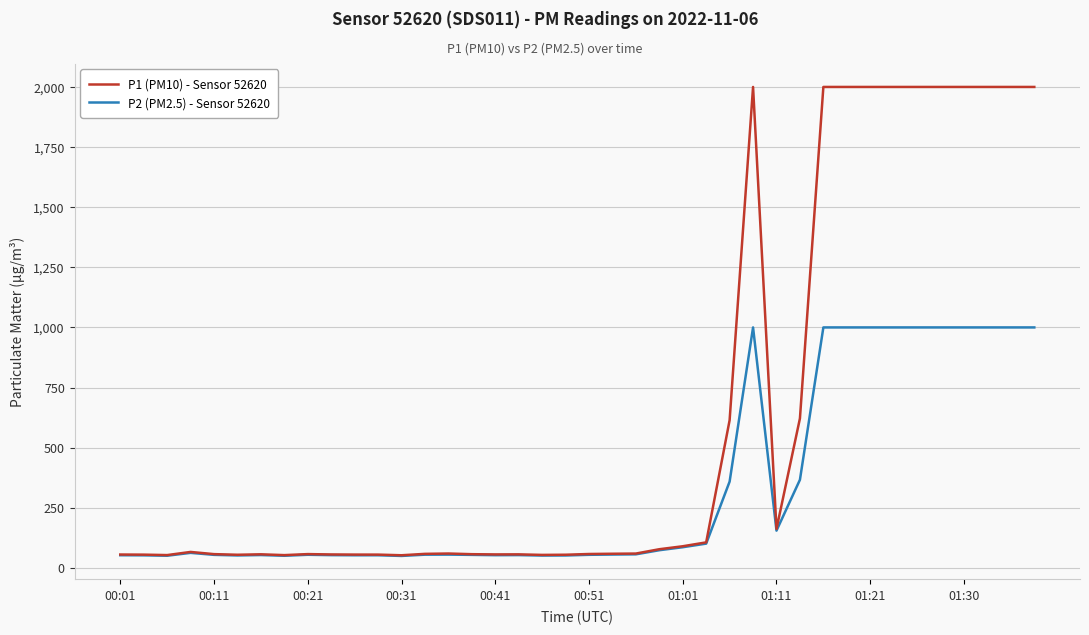

Which series has the largest range (max minus min)?

P1 (PM10) - Sensor 52620